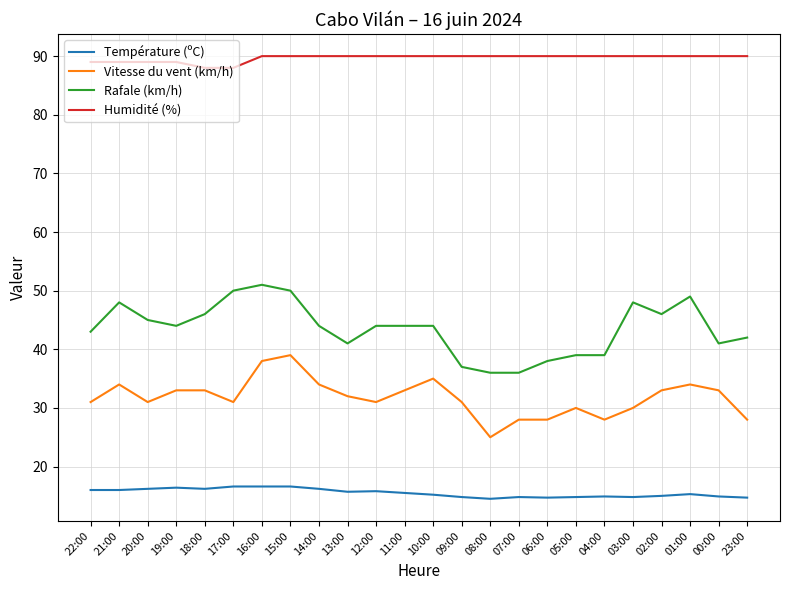

What is the sum of all Humidité (%) values?

2152.0